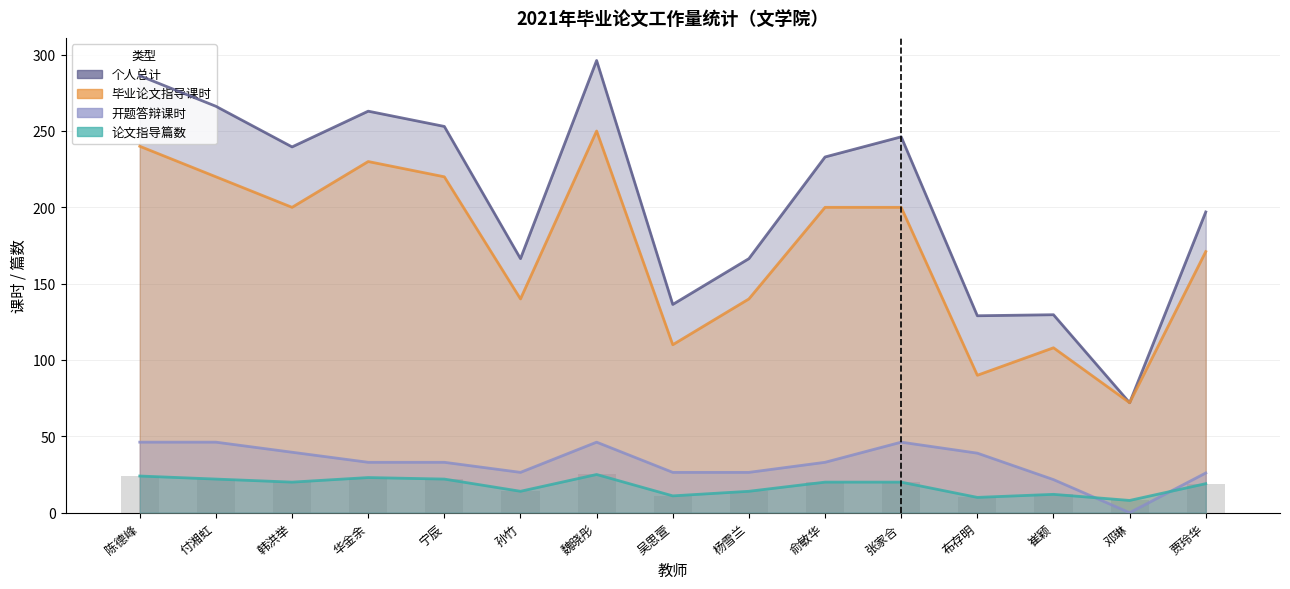

Reading left to right, what are all the values shown in this chart?

论文指导篇数: 陈德峰=24.0	付湘虹=22.0	韩洪举=20.0	华金余=23.0	宁辰=22.0	孙竹=14.0	魏晓彤=25.0	吴思萱=11.0	杨雪兰=14.0	俞敏华=20.0	张家合=20.0	布存明=10.0	崔颖=12.0	邓琳=8.0	贾玲华=19.0
毕业论文指导课时: 陈德峰=240.0	付湘虹=220.0	韩洪举=200.0	华金余=230.0	宁辰=220.0	孙竹=140.0	魏晓彤=250.0	吴思萱=110.0	杨雪兰=140.0	俞敏华=200.0	张家合=200.0	布存明=90.0	崔颖=108.0	邓琳=72.0	贾玲华=171.0
开题答辩课时: 陈德峰=46.2	付湘虹=46.2	韩洪举=39.6	华金余=33.0	宁辰=33.0	孙竹=26.4	魏晓彤=46.2	吴思萱=26.4	杨雪兰=26.4	俞敏华=33.0	张家合=46.2	布存明=39.0	崔颖=21.6	邓琳=0.0	贾玲华=26.0
个人总计: 陈德峰=286.2	付湘虹=266.2	韩洪举=239.6	华金余=263.0	宁辰=253.0	孙竹=166.4	魏晓彤=296.2	吴思萱=136.4	杨雪兰=166.4	俞敏华=233.0	张家合=246.2	布存明=129.0	崔颖=129.7	邓琳=72.0	贾玲华=197.0